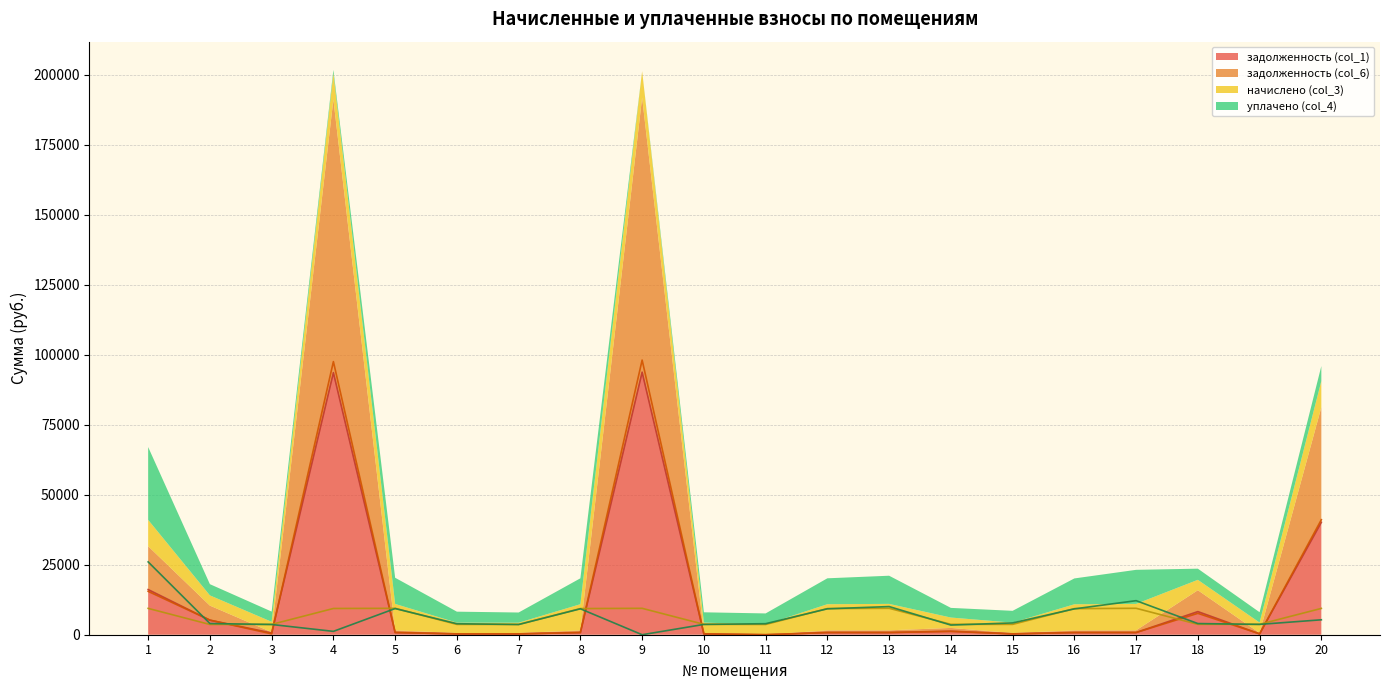

Reading right to left, extract all data points from this chart.

задолженность (col_1): 20=40136.2	19=310.1	18=8249.3	17=786.4	16=776.1	15=308.2	14=1258.3	13=786.4	12=778.0	11=0.0	10=310.1	9=93732.1	8=778.0	7=306.4	6=307.3	5=785.5	4=93573.8	3=614.6	2=5188.2	1=16117.8
задолженность (col_6): 20=41058.9	19=310.1	18=7637.0	17=786.4	16=776.1	15=308.2	14=1168.7	13=786.4	12=778.0	11=0.0	10=309.1	9=98052.5	8=778.0	7=306.4	6=307.3	5=785.5	4=97508.4	3=307.3	2=5205.1	1=15484.2
начислено (col_3): 20=9392.3	19=3721.1	18=3709.8	17=9437.2	16=9313.8	15=3698.6	14=3709.8	13=9437.2	12=9336.2	11=3665.0	10=3709.8	9=9425.9	8=9336.2	7=3676.2	6=3687.5	5=9425.9	4=9369.8	3=3687.5	2=3653.8	1=9403.6
уплачено (col_4): 20=5328.8	19=3687.6	18=3985.5	17=12157.7	16=9229.9	15=4215.1	14=3446.2	13=10053.5	12=9252.1	11=3937.4	10=3676.4	9=0.0	8=9252.1	7=3643.1	6=3928.3	5=9340.9	4=1200.0	3=3654.2	2=4000.0	1=26000.0